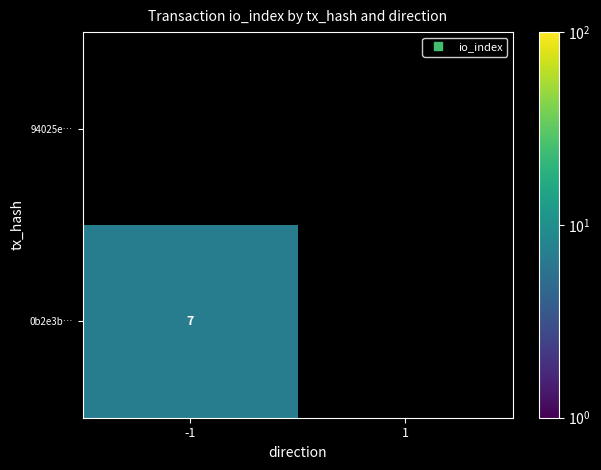

Is the value of 0b2e3b… at -1 greater than the value of 94025e… at -1?

No